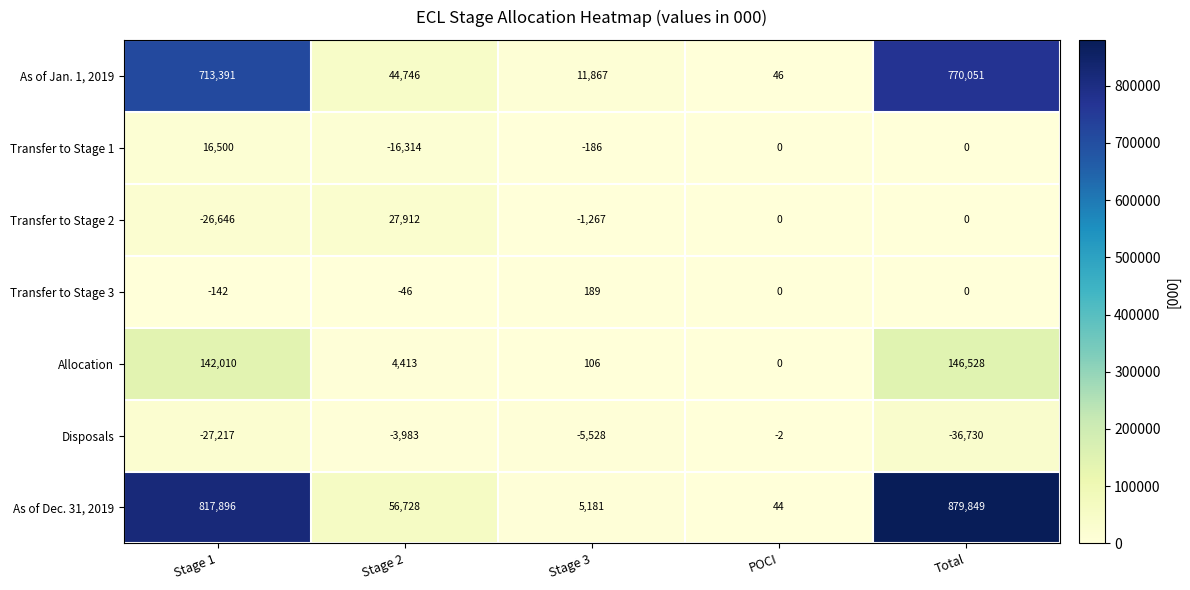

What is the total value across all series at Total?

1759698